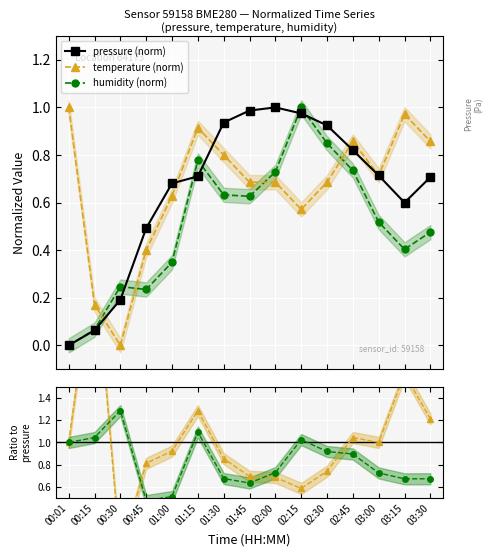

How many values in temperature (norm) are above zero?

14